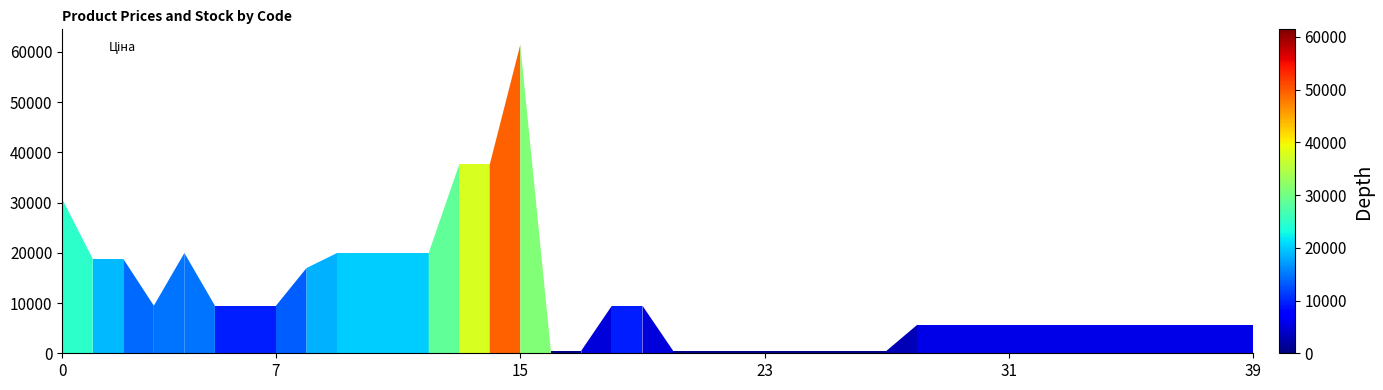

What is the average value?

11302.1